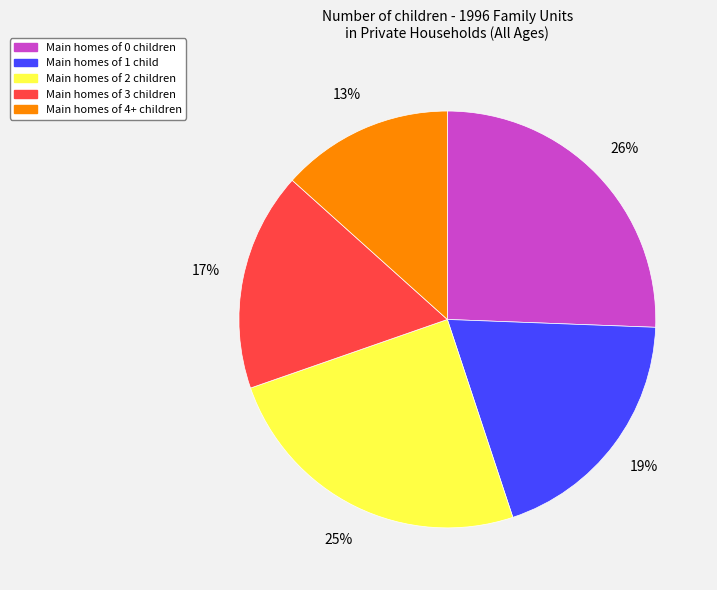

Rank the categories by value from highest to lowest.

Main homes of 0 children, Main homes of 2 children, Main homes of 1 child, Main homes of 3 children, Main homes of 4+ children